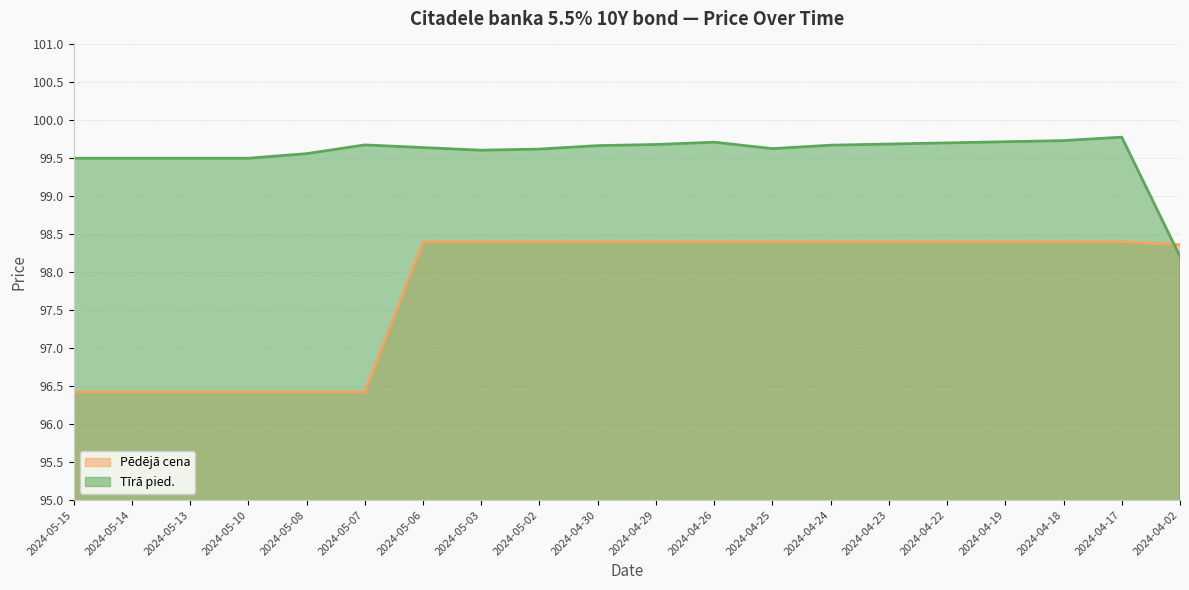

Reading left to right, extract all data points from this chart.

96.4	96.4	96.4	96.4	96.4	96.4	98.4	98.4	98.4	98.4	98.4	98.4	98.4	98.4	98.4	98.4	98.4	98.4	98.4	98.4